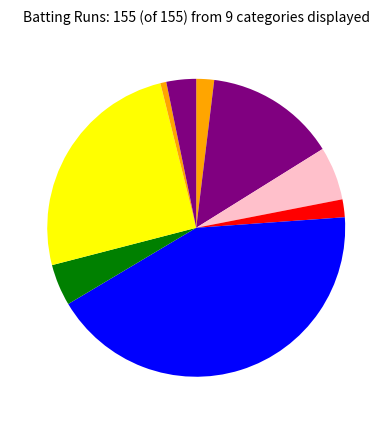

What is the smallest slice in the pie chart?

Chai1370 Chaitanya Motalla